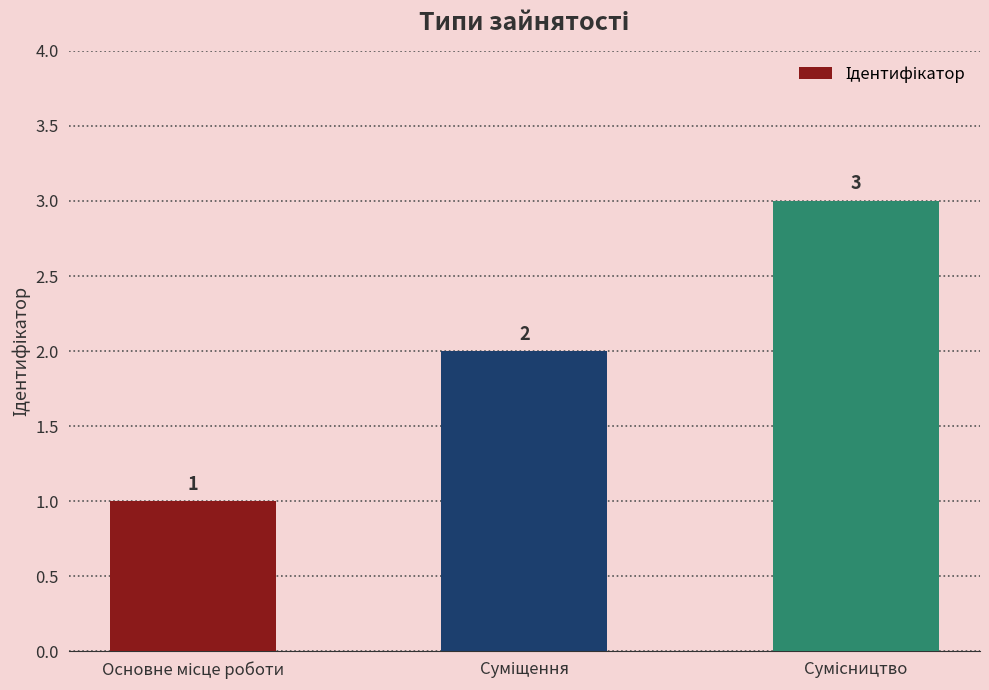

What is the maximum value shown in the chart?

3